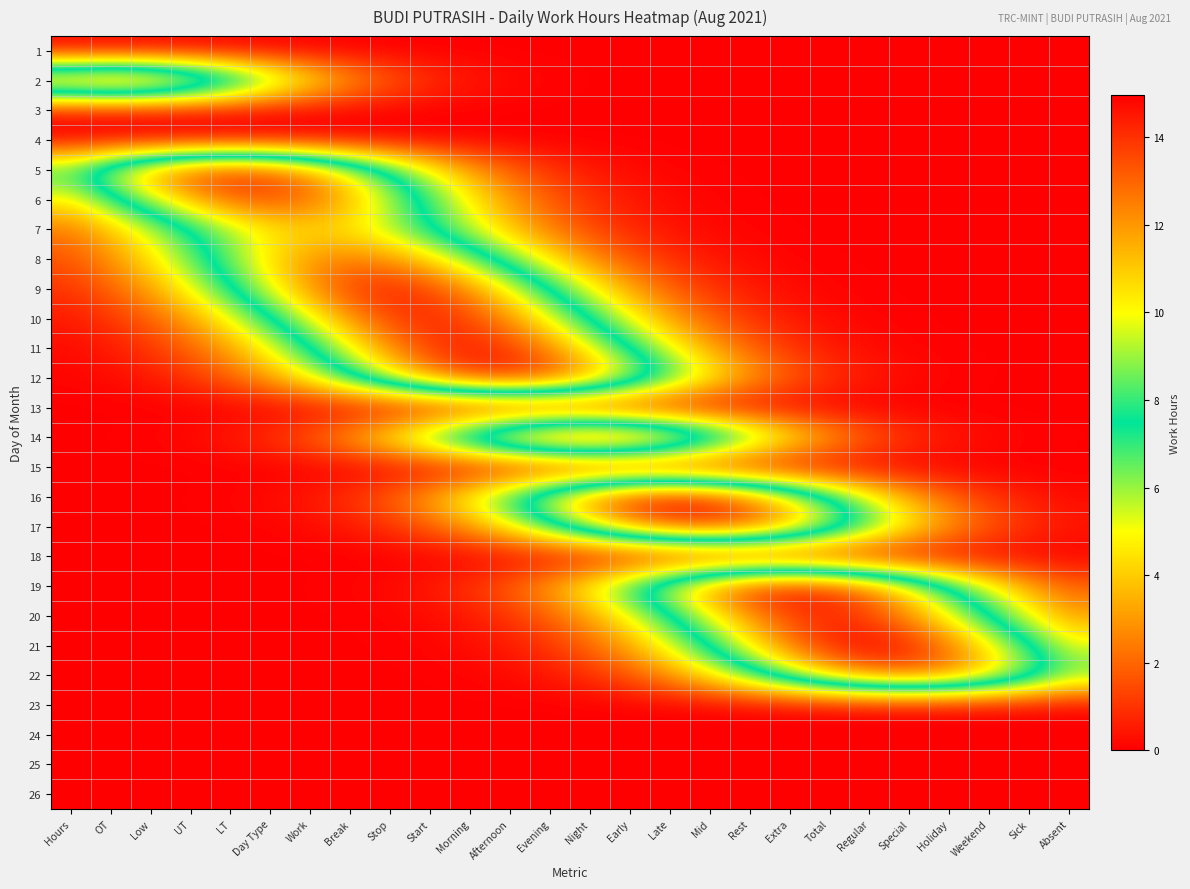

Reading right to left, extract all data points from this chart.

1: Absent=0.0	Sick=0.0	Weekend=0.0	Holiday=0.0	Special=0.0	Regular=0.0	Total=0.0	Extra=0.0	Rest=0.0	Mid=0.0	Late=0.0	Early=0.0	Night=0.0	Evening=0.0	Afternoon=0.0	Morning=0.0	Start=0.0	Stop=0.0	Break=0.0	Work=0.0	Day Type=0.0	LT=0.0	UT=0.0	Low=0.0	OT=0.0	Hours=0.0
2: Absent=0.0	Sick=0.0	Weekend=0.0	Holiday=0.0	Special=0.0	Regular=0.0	Total=0.0	Extra=0.0	Rest=0.0	Mid=0.0	Late=0.0	Early=0.0	Night=0.0	Evening=0.1	Afternoon=0.2	Morning=0.5	Start=1.0	Stop=1.9	Break=3.2	Work=5.0	Day Type=7.3	LT=9.7	UT=11.9	Low=13.4	OT=14.0	Hours=13.4
3: Absent=0.0	Sick=0.0	Weekend=0.0	Holiday=0.0	Special=0.0	Regular=0.0	Total=0.0	Extra=0.0	Rest=0.0	Mid=0.0	Late=0.0	Early=0.0	Night=0.0	Evening=0.0	Afternoon=0.0	Morning=0.0	Start=0.0	Stop=0.0	Break=0.0	Work=0.0	Day Type=0.0	LT=0.0	UT=0.0	Low=0.0	OT=0.0	Hours=0.0
4: Absent=0.0	Sick=0.0	Weekend=0.0	Holiday=0.0	Special=0.0	Regular=0.0	Total=0.0	Extra=0.0	Rest=0.0	Mid=0.0	Late=0.0	Early=0.0	Night=0.0	Evening=0.0	Afternoon=0.0	Morning=0.0	Start=0.0	Stop=0.0	Break=0.0	Work=0.0	Day Type=0.0	LT=0.0	UT=0.0	Low=0.0	OT=0.0	Hours=0.0
5: Absent=0.0	Sick=0.0	Weekend=0.0	Holiday=0.0	Special=0.0	Regular=0.0	Total=0.0	Extra=0.0	Rest=0.0	Mid=0.0	Late=0.1	Early=0.2	Night=0.5	Evening=1.0	Afternoon=1.9	Morning=3.3	Start=5.1	Stop=7.4	Break=9.8	Work=12.1	Day Type=13.6	LT=14.2	UT=13.6	Low=12.1	OT=9.8	Hours=7.4
6: Absent=0.0	Sick=0.0	Weekend=0.0	Holiday=0.0	Special=0.0	Regular=0.0	Total=0.0	Extra=0.0	Rest=0.0	Mid=0.1	Late=0.2	Early=0.5	Night=1.0	Evening=1.8	Afternoon=3.1	Morning=4.8	Start=7.0	Stop=9.3	Break=11.4	Work=12.8	Day Type=13.4	LT=12.8	UT=11.4	Low=9.3	OT=7.0	Hours=4.8
7: Absent=0.0	Sick=0.0	Weekend=0.0	Holiday=0.0	Special=0.0	Regular=0.0	Total=0.0	Extra=0.0	Rest=0.1	Mid=0.2	Late=0.4	Early=0.8	Night=1.4	Evening=2.4	Afternoon=3.8	Morning=5.5	Start=7.3	Stop=9.0	Break=10.2	Work=10.6	Day Type=10.2	LT=9.0	UT=7.3	Low=5.5	OT=3.8	Hours=2.4
8: Absent=0.0	Sick=0.0	Weekend=0.0	Holiday=0.0	Special=0.0	Regular=0.0	Total=0.0	Extra=0.1	Rest=0.2	Mid=0.5	Late=0.9	Early=1.7	Night=2.9	Evening=4.5	Afternoon=6.5	Morning=8.7	Start=10.6	Stop=12.0	Break=12.5	Work=12.0	Day Type=10.6	LT=8.7	UT=6.5	Low=4.5	OT=2.9	Hours=1.7
9: Absent=0.0	Sick=0.0	Weekend=0.0	Holiday=0.0	Special=0.0	Regular=0.0	Total=0.1	Extra=0.2	Rest=0.5	Mid=1.0	Late=1.9	Early=3.3	Night=5.1	Evening=7.4	Afternoon=9.9	Morning=12.1	Start=13.7	Stop=14.2	Break=13.7	Work=12.1	Day Type=9.9	LT=7.4	UT=5.1	Low=3.3	OT=1.9	Hours=1.0
10: Absent=0.0	Sick=0.0	Weekend=0.0	Holiday=0.0	Special=0.0	Regular=0.1	Total=0.2	Extra=0.5	Rest=1.0	Mid=1.9	Late=3.2	Early=5.1	Night=7.3	Evening=9.8	Afternoon=12.0	Morning=13.6	Start=14.1	Stop=13.6	Break=12.0	Work=9.8	Day Type=7.3	LT=5.1	UT=3.2	Low=1.9	OT=1.0	Hours=0.5
11: Absent=0.0	Sick=0.0	Weekend=0.0	Holiday=0.0	Special=0.1	Regular=0.2	Total=0.5	Extra=1.1	Rest=1.9	Mid=3.3	Late=5.2	Early=7.5	Night=9.9	Evening=12.2	Afternoon=13.8	Morning=14.3	Start=13.8	Stop=12.2	Break=9.9	Work=7.5	Day Type=5.2	LT=3.3	UT=1.9	Low=1.1	OT=0.5	Hours=0.2
12: Absent=0.0	Sick=0.0	Weekend=0.0	Holiday=0.1	Special=0.2	Regular=0.5	Total=1.1	Extra=1.9	Rest=3.3	Mid=5.2	Late=7.5	Early=9.9	Night=12.2	Evening=13.8	Afternoon=14.3	Morning=13.8	Start=12.2	Stop=9.9	Break=7.5	Work=5.2	Day Type=3.3	LT=1.9	UT=1.1	Low=0.5	OT=0.2	Hours=0.1
13: Absent=0.0	Sick=0.0	Weekend=0.0	Holiday=0.0	Special=0.0	Regular=0.0	Total=0.0	Extra=0.0	Rest=0.0	Mid=0.0	Late=0.0	Early=0.0	Night=0.0	Evening=0.0	Afternoon=0.0	Morning=0.0	Start=0.0	Stop=0.0	Break=0.0	Work=0.0	Day Type=0.0	LT=0.0	UT=0.0	Low=0.0	OT=0.0	Hours=0.0
14: Absent=0.0	Sick=0.1	Weekend=0.2	Holiday=0.5	Special=1.1	Regular=2.0	Total=3.4	Extra=5.3	Rest=7.6	Mid=10.2	Late=12.5	Early=14.1	Night=14.7	Evening=14.1	Afternoon=12.5	Morning=10.2	Start=7.6	Stop=5.3	Break=3.4	Work=2.0	Day Type=1.1	LT=0.5	UT=0.2	Low=0.1	OT=0.0	Hours=0.0
15: Absent=0.0	Sick=0.0	Weekend=0.0	Holiday=0.0	Special=0.0	Regular=0.0	Total=0.0	Extra=0.0	Rest=0.0	Mid=0.0	Late=0.0	Early=0.0	Night=0.0	Evening=0.0	Afternoon=0.0	Morning=0.0	Start=0.0	Stop=0.0	Break=0.0	Work=0.0	Day Type=0.0	LT=0.0	UT=0.0	Low=0.0	OT=0.0	Hours=0.0
16: Absent=0.3	Sick=0.5	Weekend=1.1	Holiday=2.0	Special=3.4	Regular=5.4	Total=7.8	Extra=10.4	Rest=12.7	Mid=14.4	Late=15.0	Early=14.4	Night=12.7	Evening=10.4	Afternoon=7.8	Morning=5.4	Start=3.4	Stop=2.0	Break=1.1	Work=0.5	Day Type=0.3	LT=0.1	UT=0.0	Low=0.0	OT=0.0	Hours=0.0
17: Absent=0.5	Sick=1.0	Weekend=1.9	Holiday=3.2	Special=5.0	Regular=7.2	Total=9.6	Extra=11.7	Rest=13.3	Mid=13.8	Late=13.3	Early=11.7	Night=9.6	Evening=7.2	Afternoon=5.0	Morning=3.2	Start=1.9	Stop=1.0	Break=0.5	Work=0.2	Day Type=0.1	LT=0.0	UT=0.0	Low=0.0	OT=0.0	Hours=0.0
18: Absent=0.0	Sick=0.0	Weekend=0.0	Holiday=0.0	Special=0.0	Regular=0.0	Total=0.0	Extra=0.0	Rest=0.0	Mid=0.0	Late=0.0	Early=0.0	Night=0.0	Evening=0.0	Afternoon=0.0	Morning=0.0	Start=0.0	Stop=0.0	Break=0.0	Work=0.0	Day Type=0.0	LT=0.0	UT=0.0	Low=0.0	OT=0.0	Hours=0.0
19: Absent=2.0	Sick=3.4	Weekend=5.3	Holiday=7.6	Special=10.2	Regular=12.5	Total=14.1	Extra=14.7	Rest=14.1	Mid=12.5	Late=10.2	Early=7.6	Night=5.3	Evening=3.4	Afternoon=2.0	Morning=1.1	Start=0.5	Stop=0.2	Break=0.1	Work=0.0	Day Type=0.0	LT=0.0	UT=0.0	Low=0.0	OT=0.0	Hours=0.0
20: Absent=3.2	Sick=5.1	Weekend=7.3	Holiday=9.8	Special=12.0	Regular=13.5	Total=14.1	Extra=13.5	Rest=12.0	Mid=9.8	Late=7.3	Early=5.1	Night=3.2	Evening=1.9	Afternoon=1.0	Morning=0.5	Start=0.2	Stop=0.1	Break=0.0	Work=0.0	Day Type=0.0	LT=0.0	UT=0.0	Low=0.0	OT=0.0	Hours=0.0
21: Absent=5.3	Sick=7.7	Weekend=10.3	Holiday=12.6	Special=14.2	Regular=14.8	Total=14.2	Extra=12.6	Rest=10.3	Mid=7.7	Late=5.3	Early=3.4	Night=2.0	Evening=1.1	Afternoon=0.5	Morning=0.3	Start=0.1	Stop=0.0	Break=0.0	Work=0.0	Day Type=0.0	LT=0.0	UT=0.0	Low=0.0	OT=0.0	Hours=0.0
22: Absent=6.8	Sick=9.0	Weekend=11.0	Holiday=12.5	Special=13.0	Regular=12.5	Total=11.0	Extra=9.0	Rest=6.8	Mid=4.7	Late=3.0	Early=1.8	Night=1.0	Evening=0.5	Afternoon=0.2	Morning=0.1	Start=0.0	Stop=0.0	Break=0.0	Work=0.0	Day Type=0.0	LT=0.0	UT=0.0	Low=0.0	OT=0.0	Hours=0.0
23: Absent=0.0	Sick=0.0	Weekend=0.0	Holiday=0.0	Special=0.0	Regular=0.0	Total=0.0	Extra=0.0	Rest=0.0	Mid=0.0	Late=0.0	Early=0.0	Night=0.0	Evening=0.0	Afternoon=0.0	Morning=0.0	Start=0.0	Stop=0.0	Break=0.0	Work=0.0	Day Type=0.0	LT=0.0	UT=0.0	Low=0.0	OT=0.0	Hours=0.0
24: Absent=0.0	Sick=0.0	Weekend=0.0	Holiday=0.0	Special=0.0	Regular=0.0	Total=0.0	Extra=0.0	Rest=0.0	Mid=0.0	Late=0.0	Early=0.0	Night=0.0	Evening=0.0	Afternoon=0.0	Morning=0.0	Start=0.0	Stop=0.0	Break=0.0	Work=0.0	Day Type=0.0	LT=0.0	UT=0.0	Low=0.0	OT=0.0	Hours=0.0
25: Absent=0.0	Sick=0.0	Weekend=0.0	Holiday=0.0	Special=0.0	Regular=0.0	Total=0.0	Extra=0.0	Rest=0.0	Mid=0.0	Late=0.0	Early=0.0	Night=0.0	Evening=0.0	Afternoon=0.0	Morning=0.0	Start=0.0	Stop=0.0	Break=0.0	Work=0.0	Day Type=0.0	LT=0.0	UT=0.0	Low=0.0	OT=0.0	Hours=0.0
26: Absent=0.0	Sick=0.0	Weekend=0.0	Holiday=0.0	Special=0.0	Regular=0.0	Total=0.0	Extra=0.0	Rest=0.0	Mid=0.0	Late=0.0	Early=0.0	Night=0.0	Evening=0.0	Afternoon=0.0	Morning=0.0	Start=0.0	Stop=0.0	Break=0.0	Work=0.0	Day Type=0.0	LT=0.0	UT=0.0	Low=0.0	OT=0.0	Hours=0.0